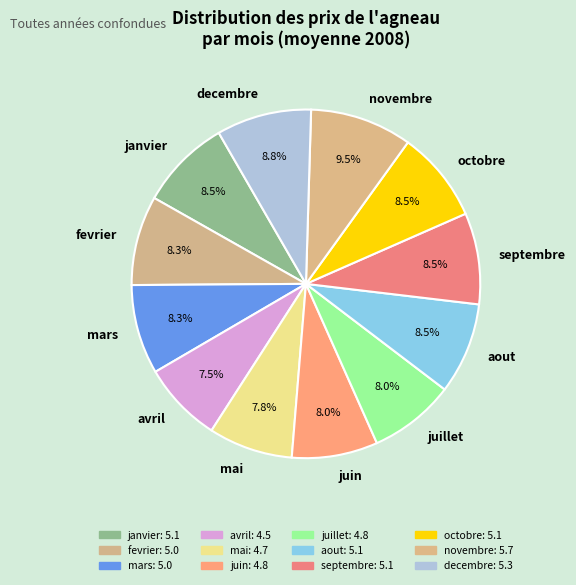

How much of the chart is everything except mars?

91.7%